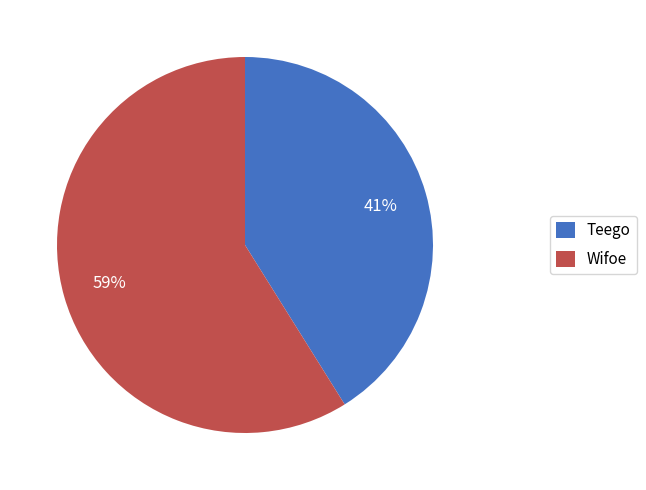

Which category has the smallest portion of the pie?

Teego